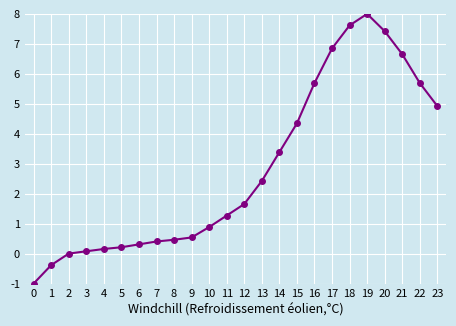

Does the chart display data point markers on the line(s)?

Yes